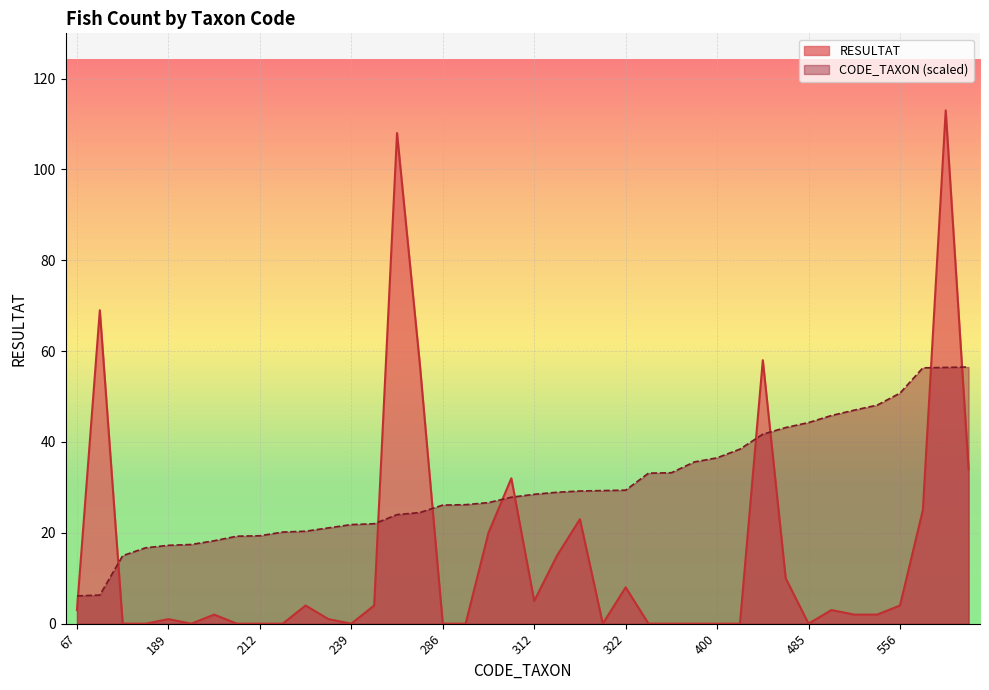

List the series in order of their overall mean, lowest first.

RESULTAT, CODE_TAXON (scaled)